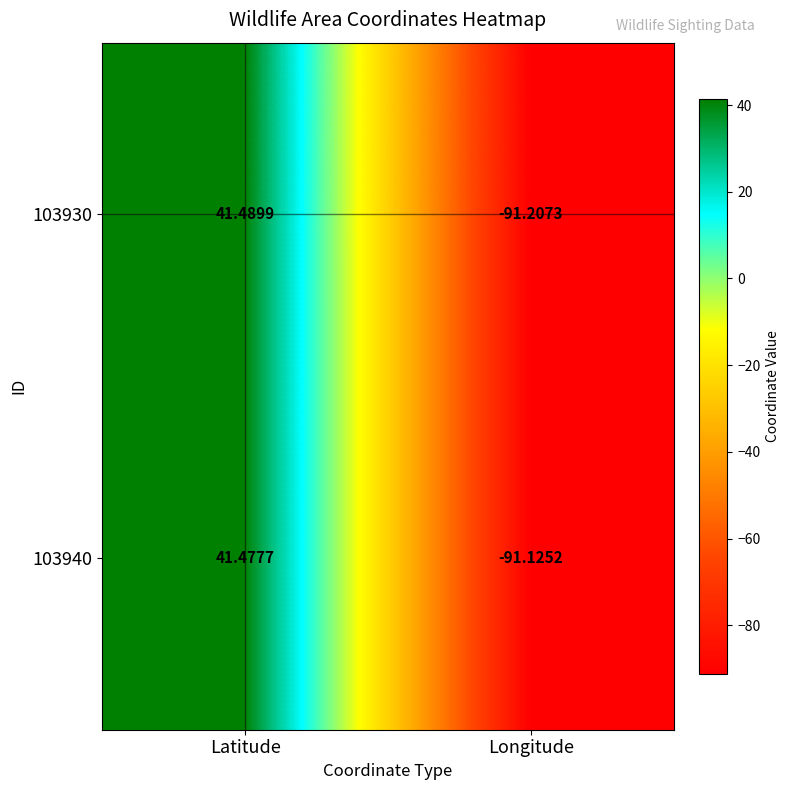

At which label does 103940 first exceed 41?

Latitude